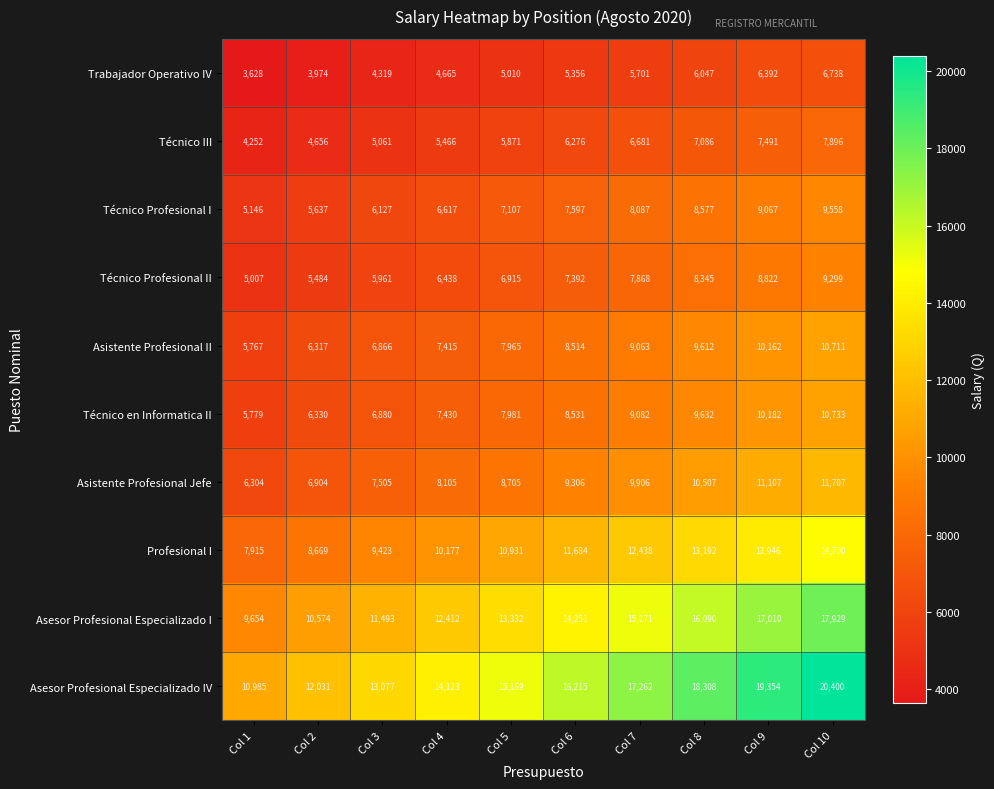

What is the minimum value for Asesor Profesional Especializado I?

9654